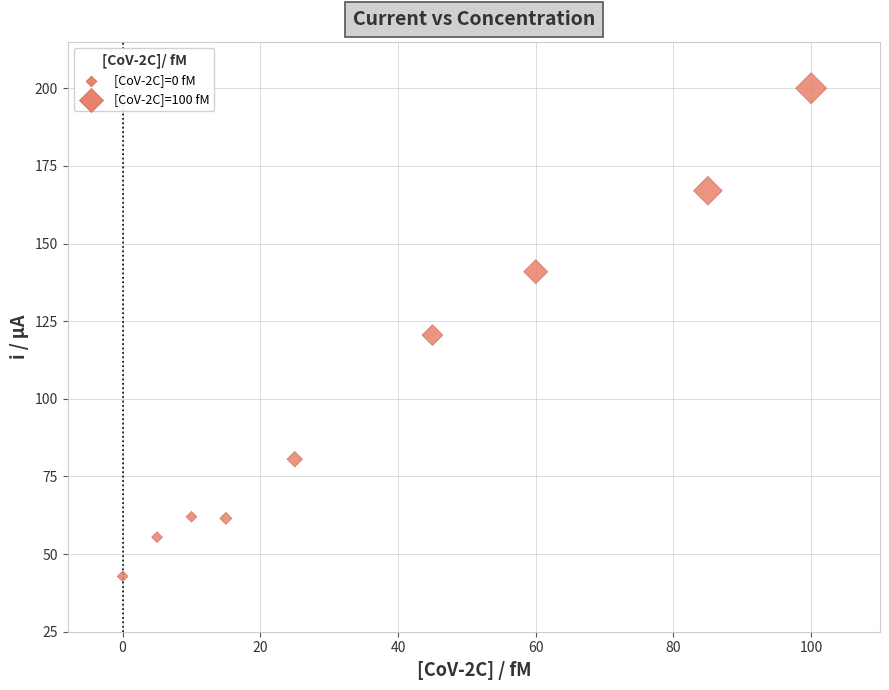

What is the range of Y values (max minus min)?

157.2